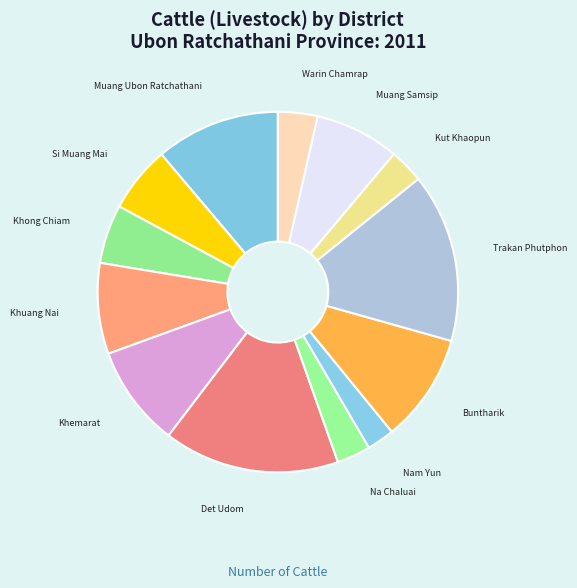

What is the ratio of the value at Khuang Nai to the value at Muang Ubon Ratchathani?

0.7